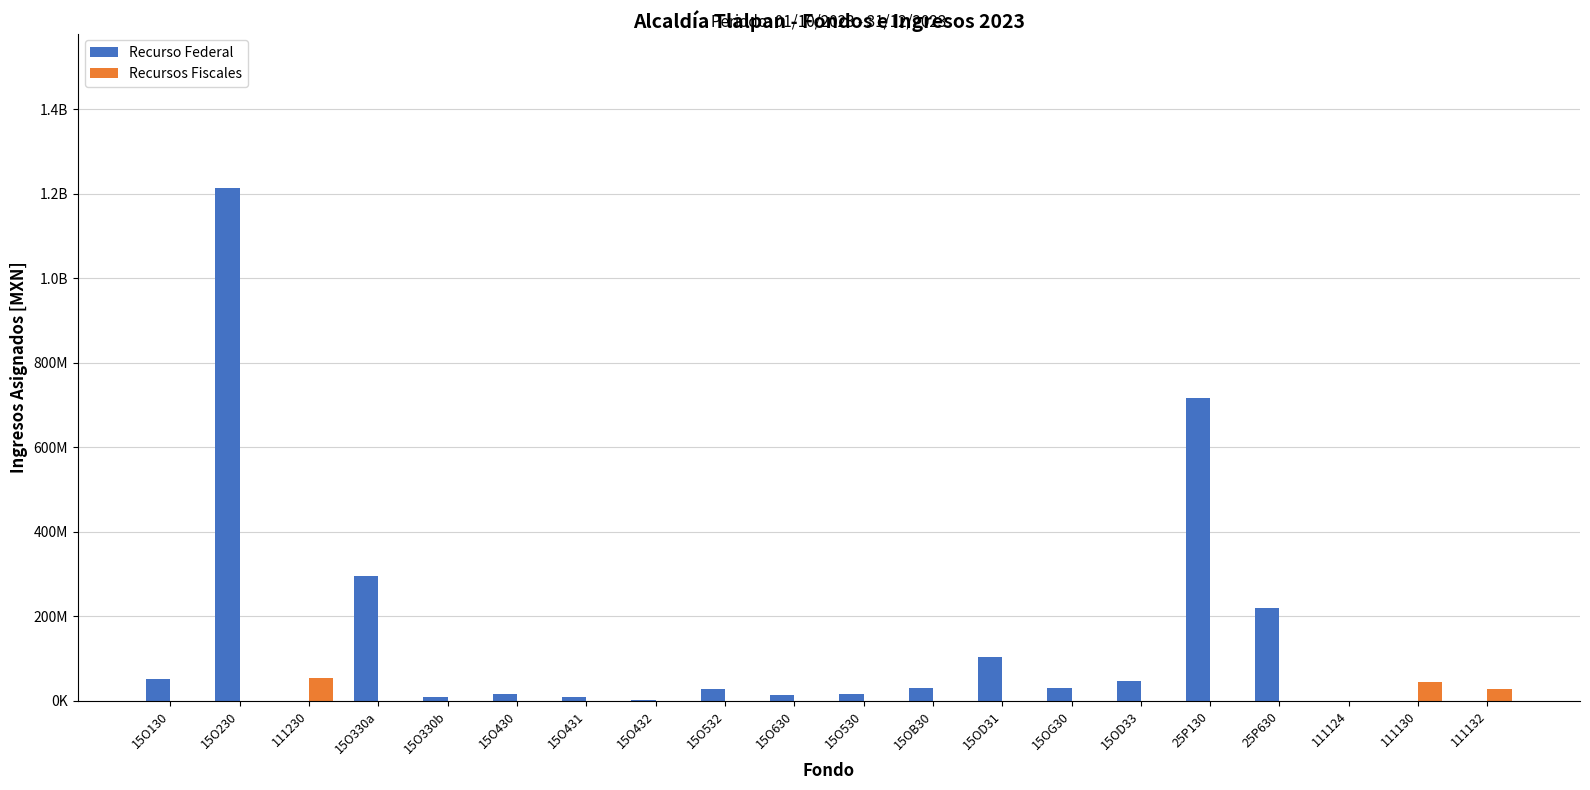

What is the highest value of the Recurso Federal series?

1214891671.0